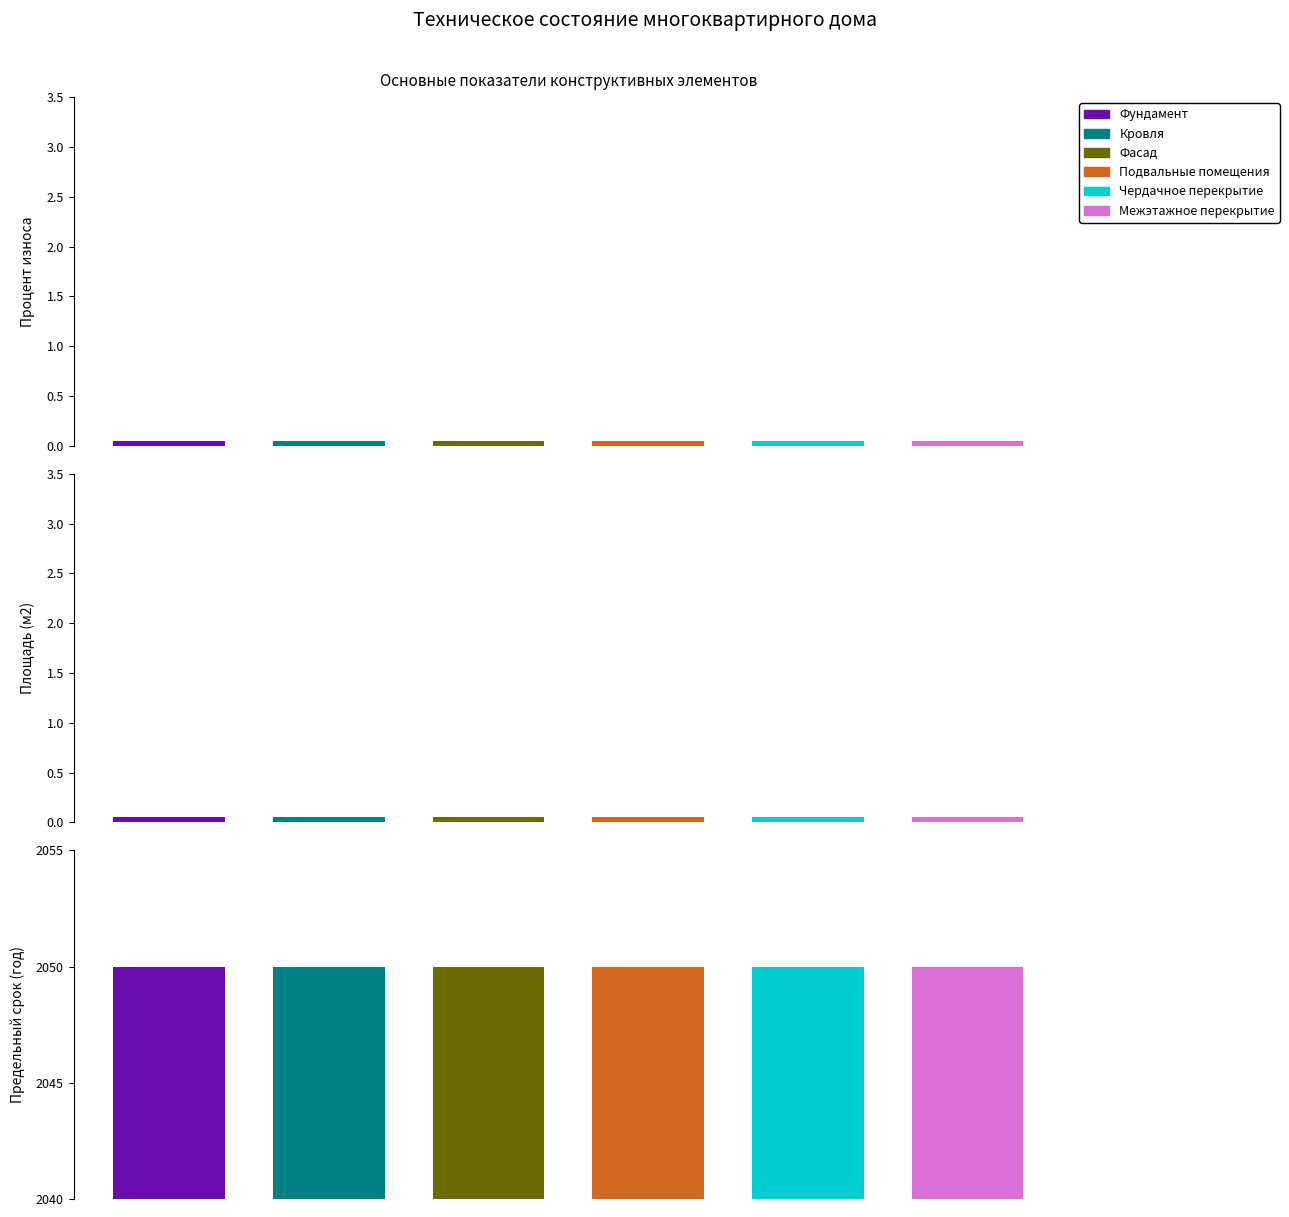

Rank the categories by Подвальные помещения value from highest to lowest.

Предельный срок ремонта, Процент износа, Площадь (м2)